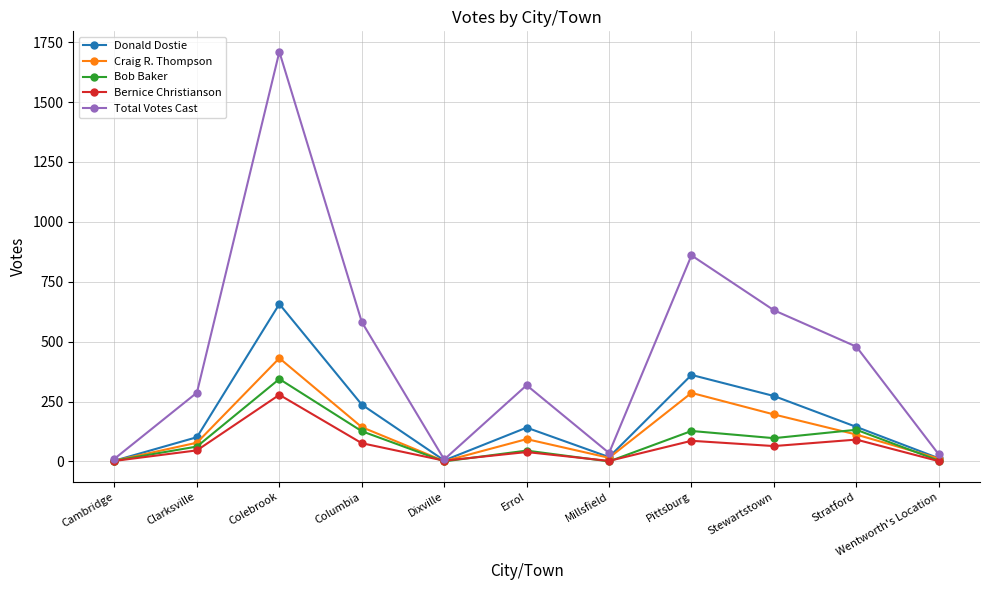

The value of Donald Dostie at Stewartstown is 273. True or false?

True